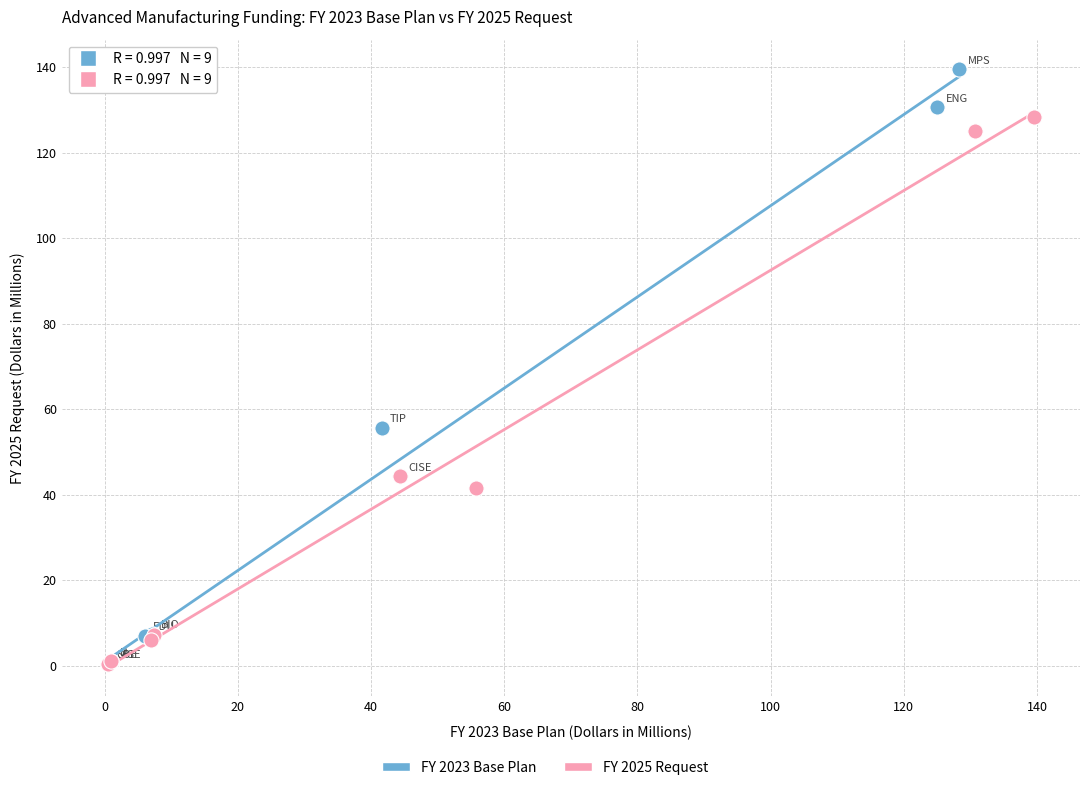

Which series has the largest Y range (max minus min)?

FY 2023 Base Plan